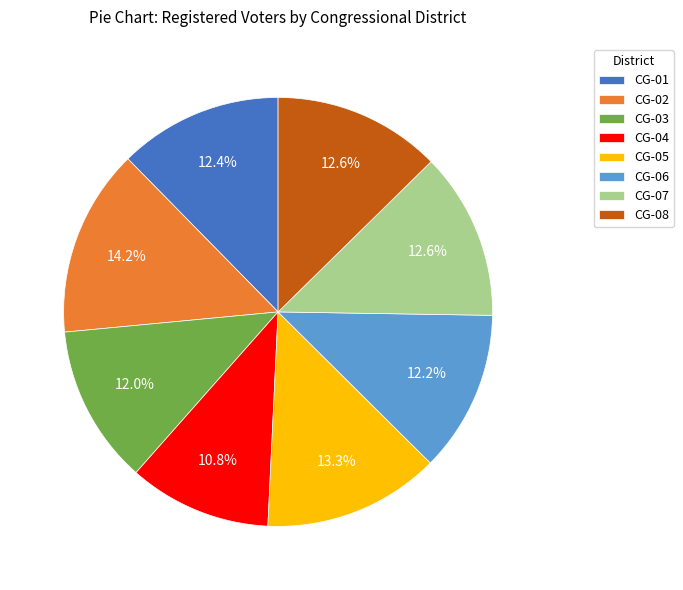

What is the total percentage of CG-06 and CG-07?

24.8%